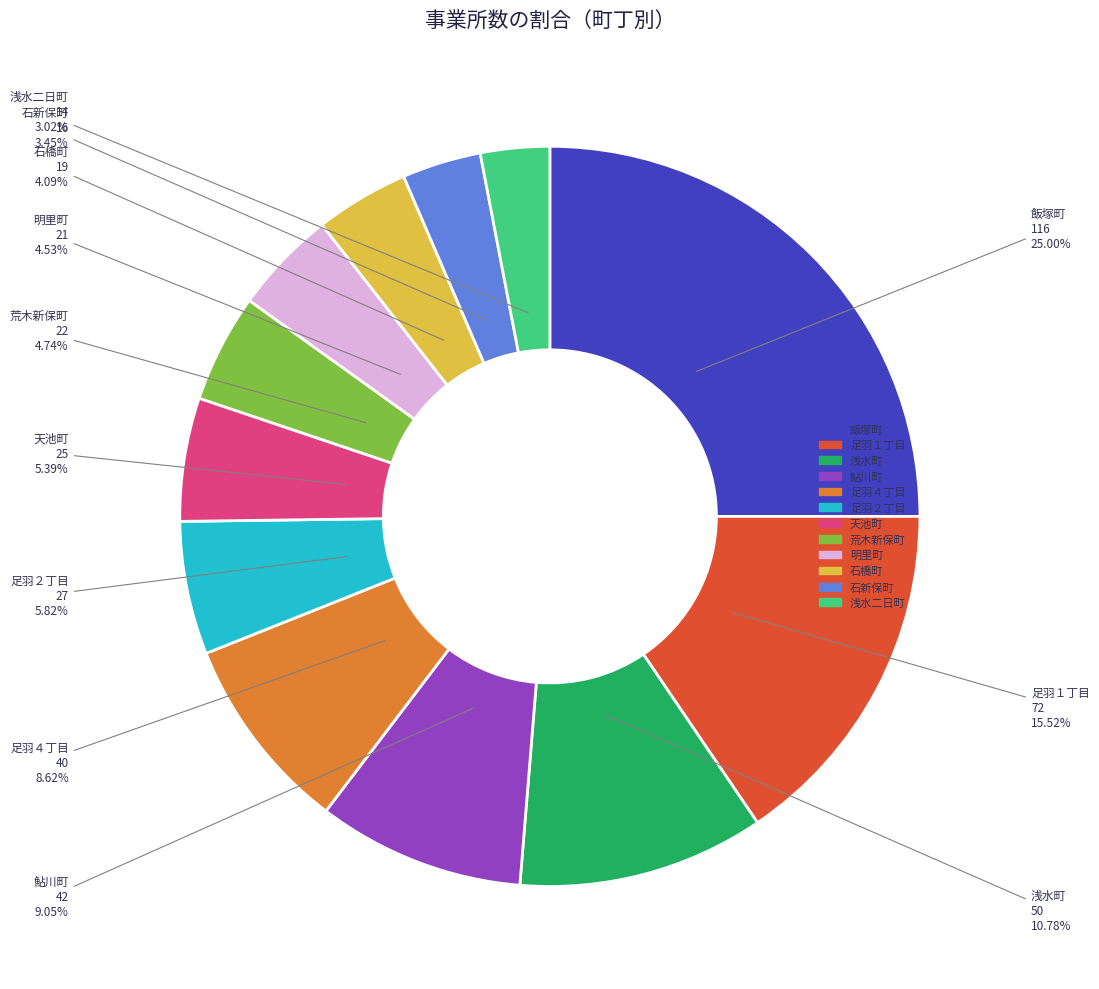

To the nearest percent, what is the difference between the largest and smallest slice percentages?

22%